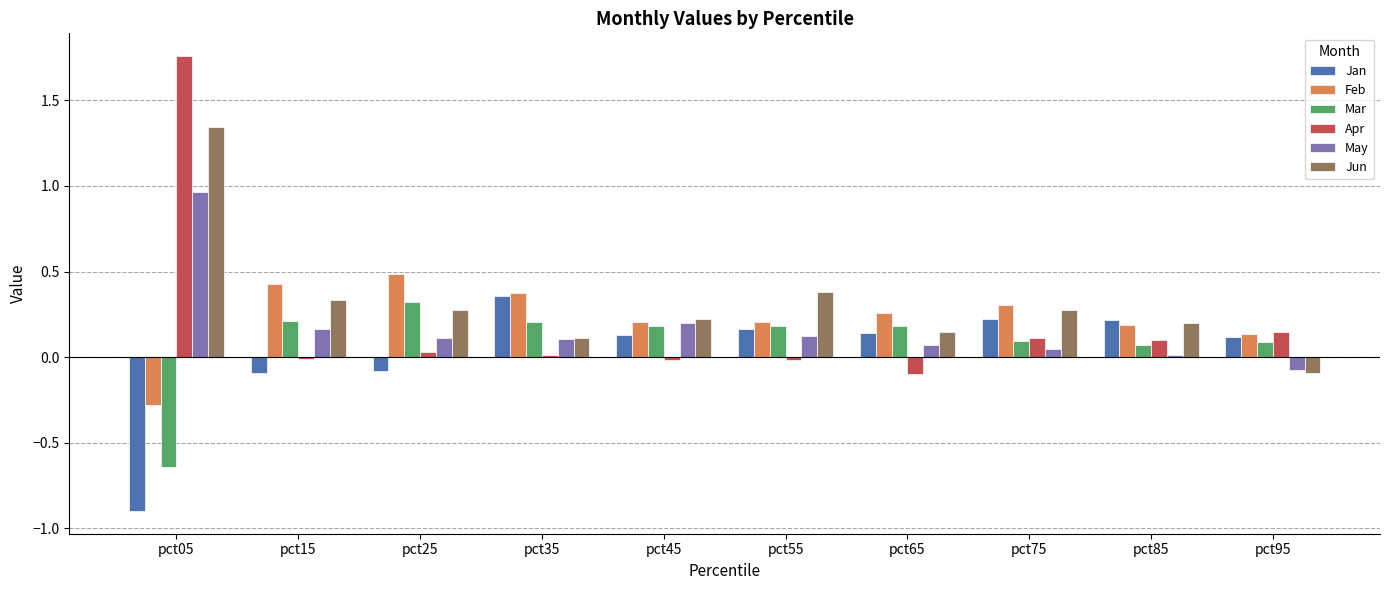

Is it true that Jan equals 0.2 at pct75?

True